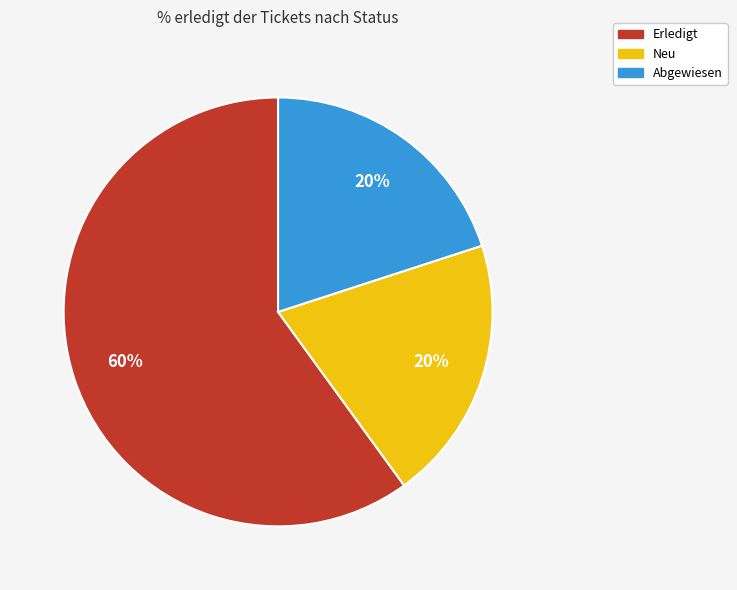

Is there a majority slice in this chart?

Yes